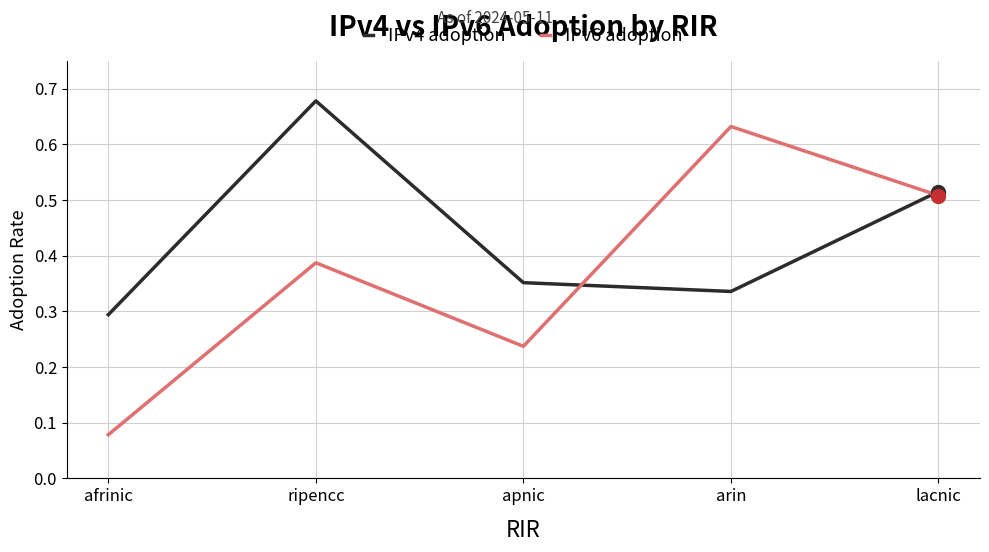

True or false: IPv4 adoption has a value of 1.1 at ripencc.

False